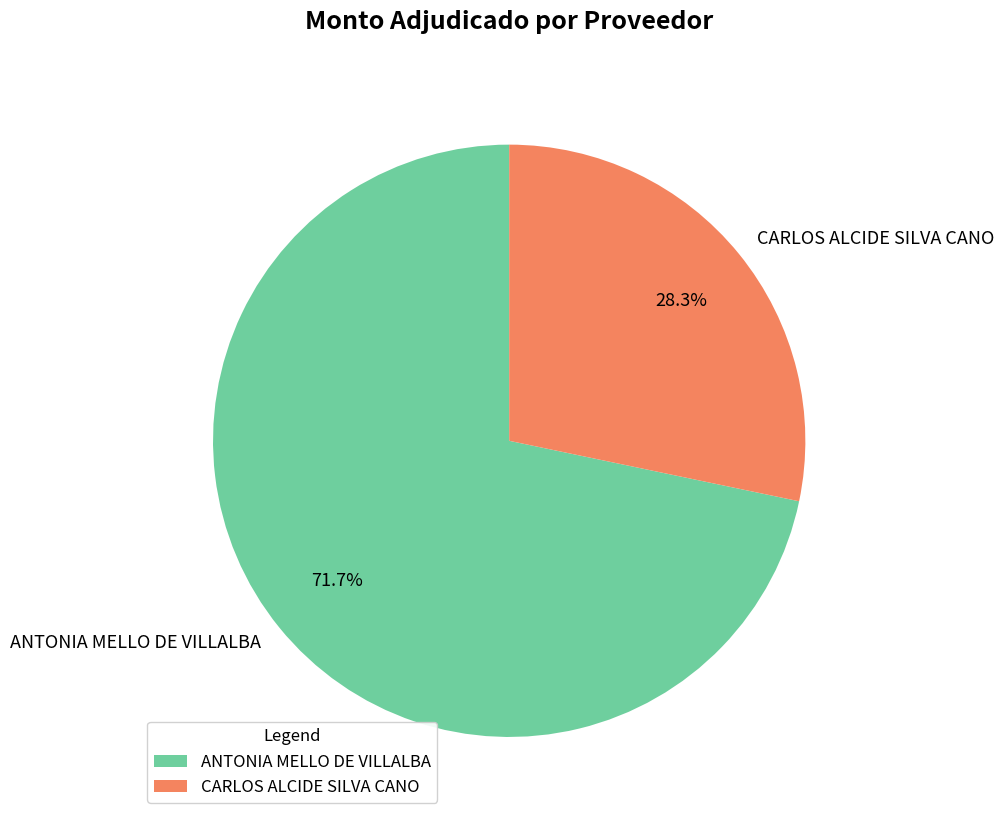

Rank the categories by value from highest to lowest.

ANTONIA MELLO DE VILLALBA, CARLOS ALCIDE SILVA CANO